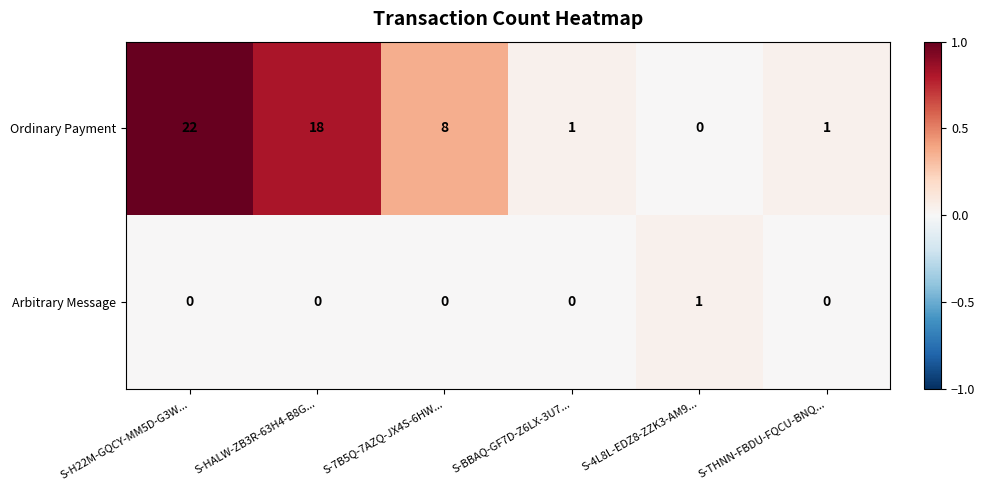

Reading right to left, list all the values displayed in this chart.

Ordinary Payment: S-THNN-FBDU-FQCU-BNQ...=1	S-4L8L-EDZ8-ZZK3-AM9...=0	S-BBAQ-GF7D-Z6LX-3U7...=1	S-7B5Q-7AZQ-JX4S-6HW...=8	S-HALW-ZB3R-63H4-B8G...=18	S-H22M-GQCY-MM5D-G3W...=22
Arbitrary Message: S-THNN-FBDU-FQCU-BNQ...=0	S-4L8L-EDZ8-ZZK3-AM9...=1	S-BBAQ-GF7D-Z6LX-3U7...=0	S-7B5Q-7AZQ-JX4S-6HW...=0	S-HALW-ZB3R-63H4-B8G...=0	S-H22M-GQCY-MM5D-G3W...=0